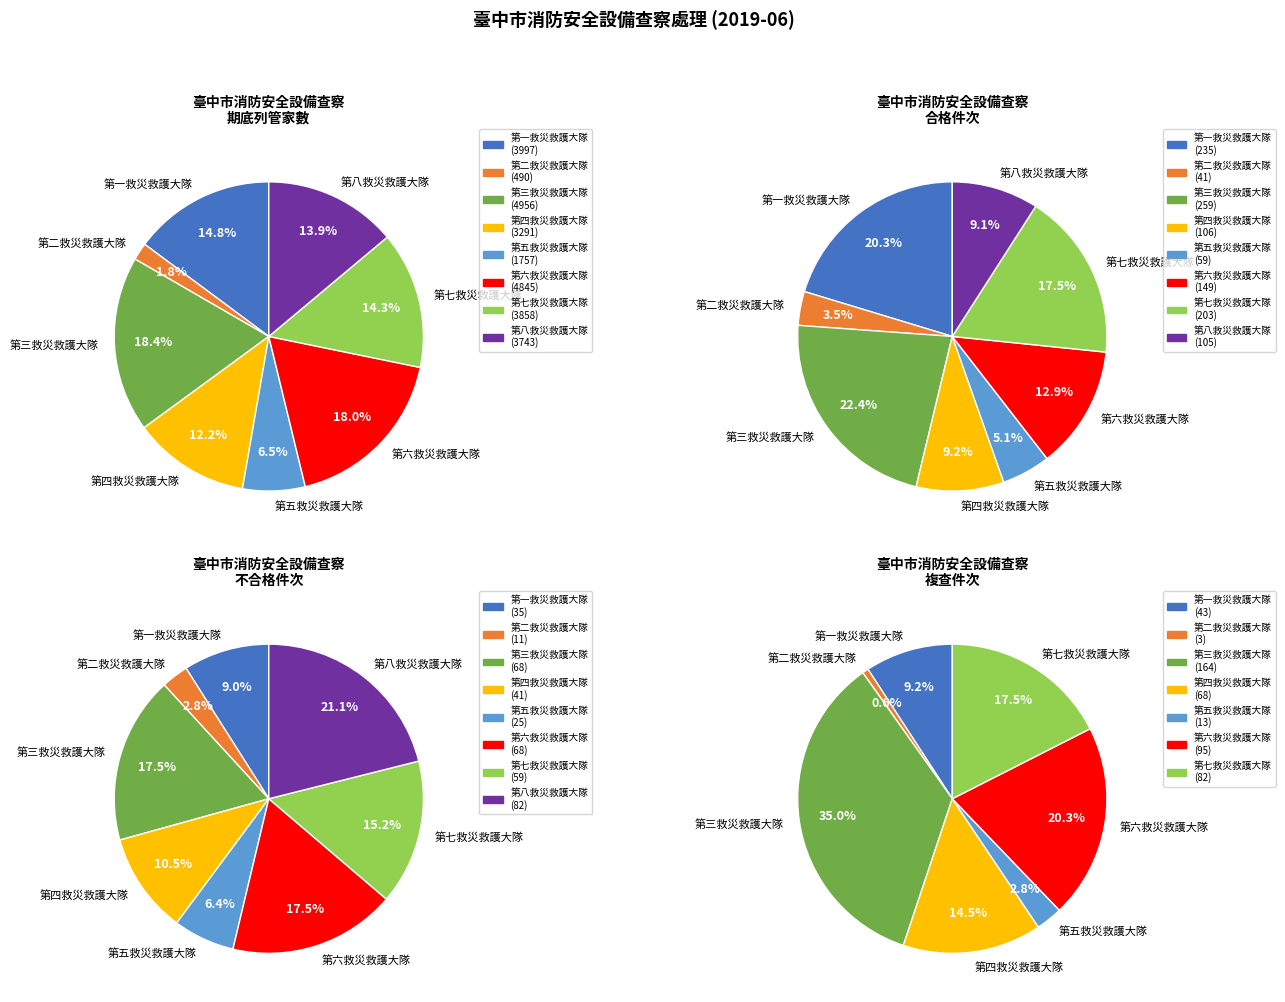

Is the sum of 第六救災救護大隊 and 第三救災救護大隊 greater than half?

No